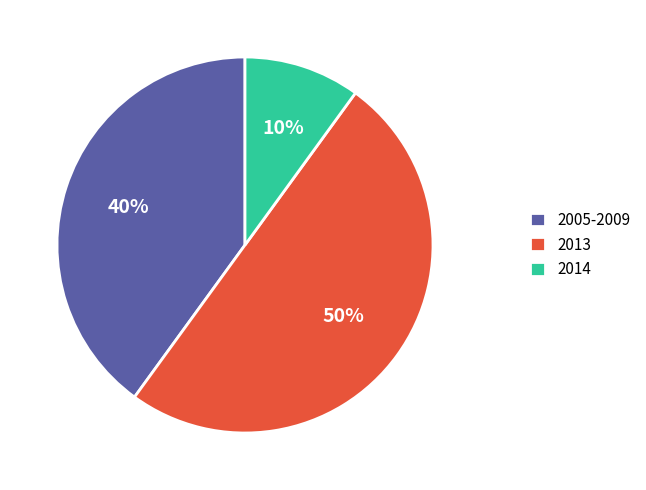

What is the largest slice in the pie chart?

2013